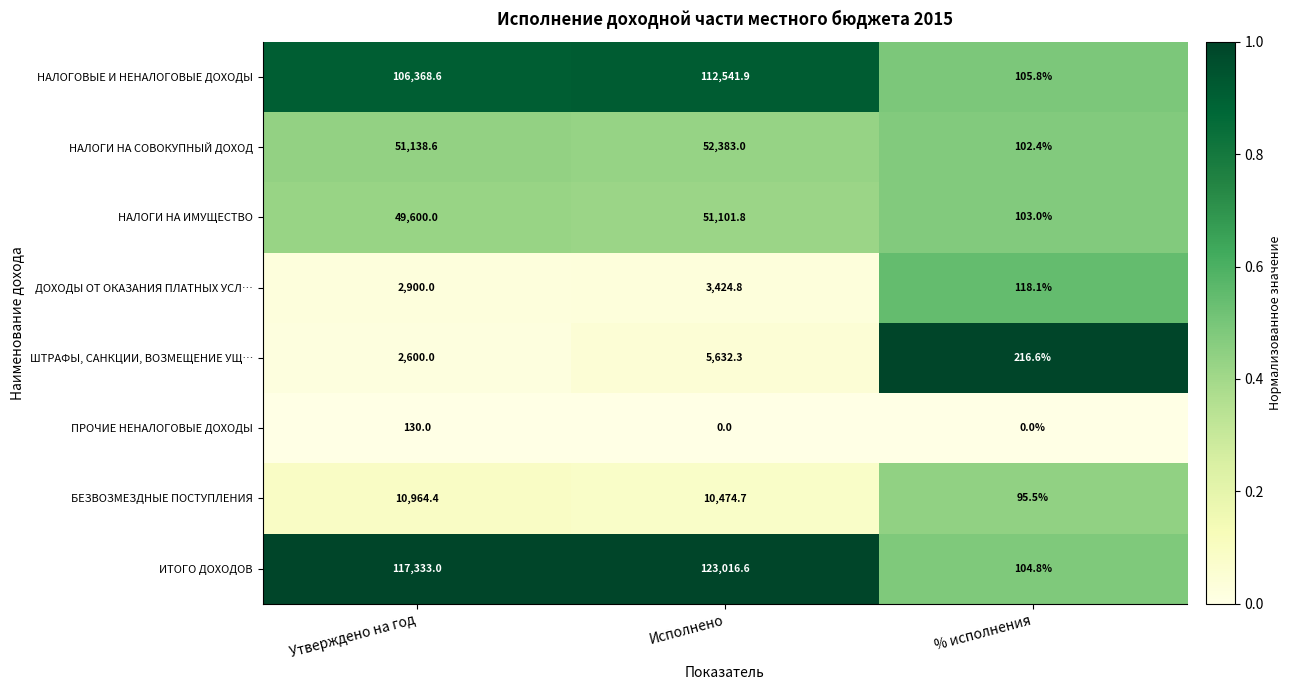

Is it true that НАЛОГИ НА ИМУЩЕСТВО equals 184.1 at % исполнения?

False